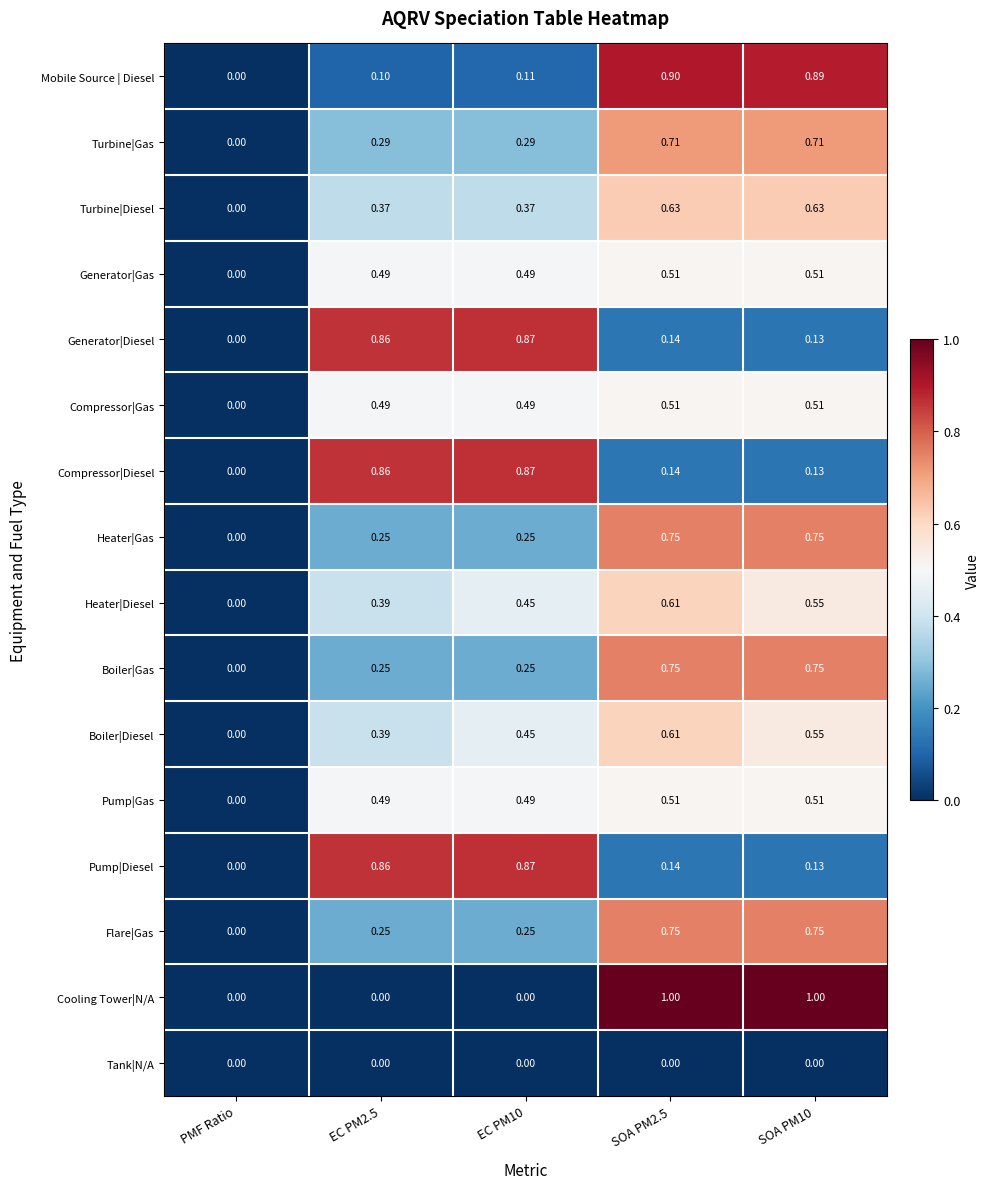

At which category is the sum across all series the highest?

SOA PM2.5